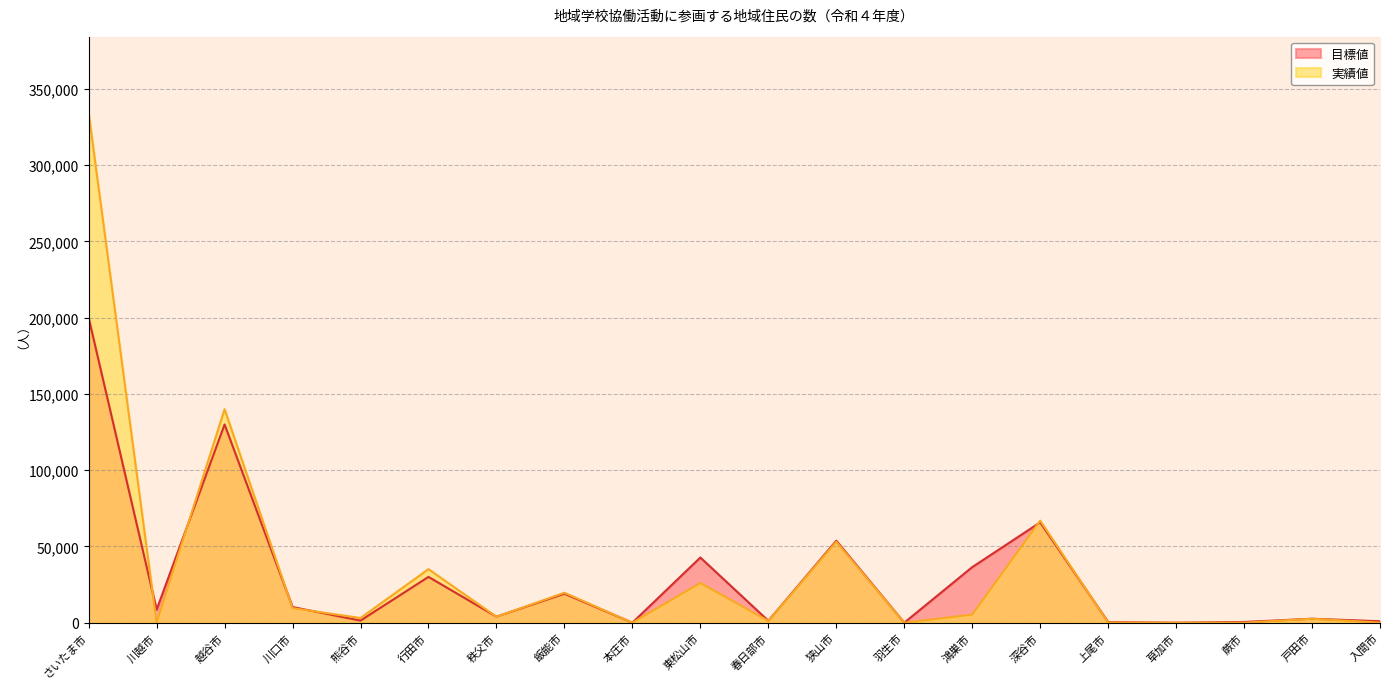

Does the chart have visible grid lines?

Yes